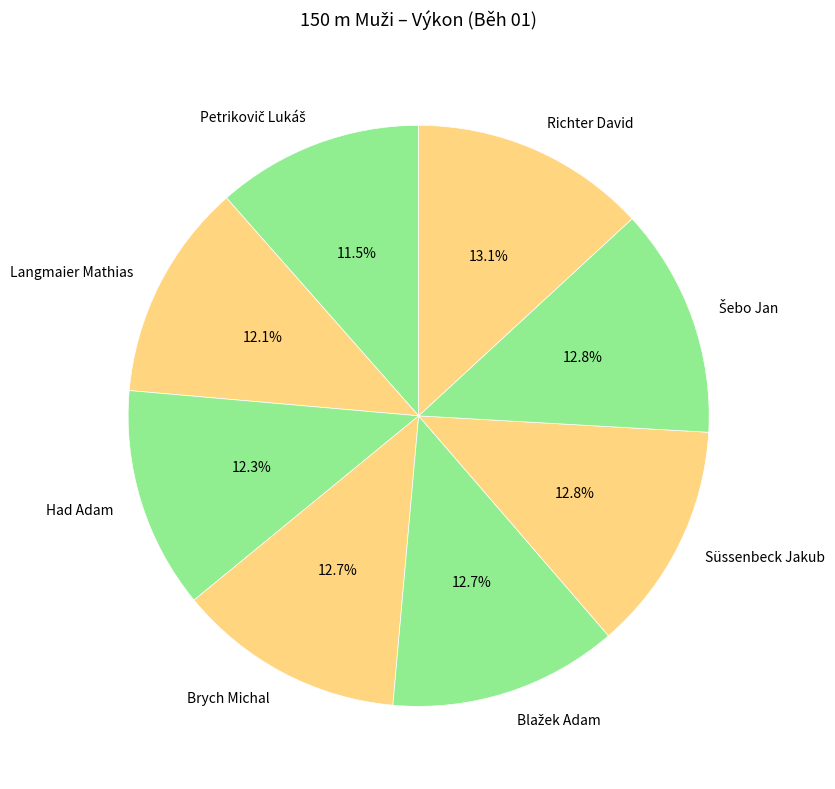

Is Langmaier Mathias the majority of the pie?

No